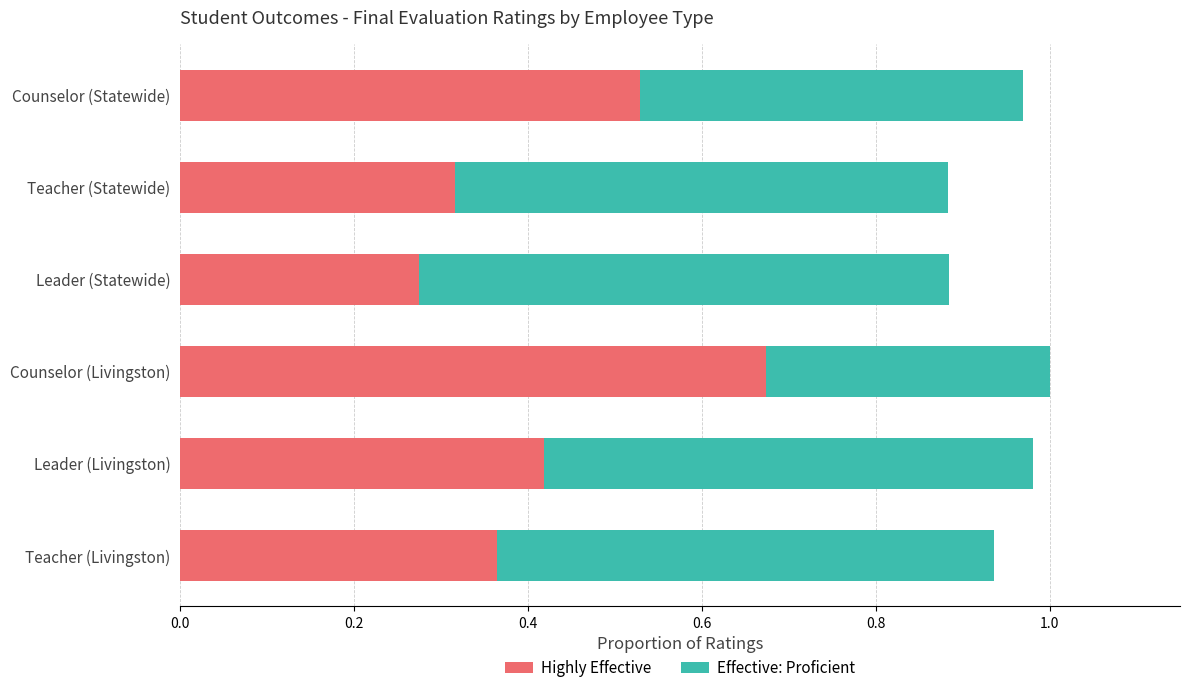

What is the total value across all series at Counselor (Statewide)?

1.0